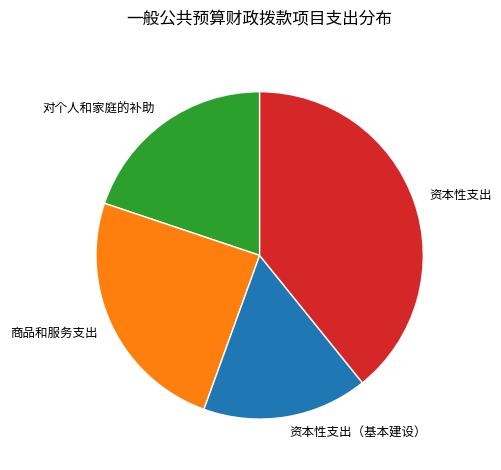

Is there any slice that represents more than half of the pie?

No